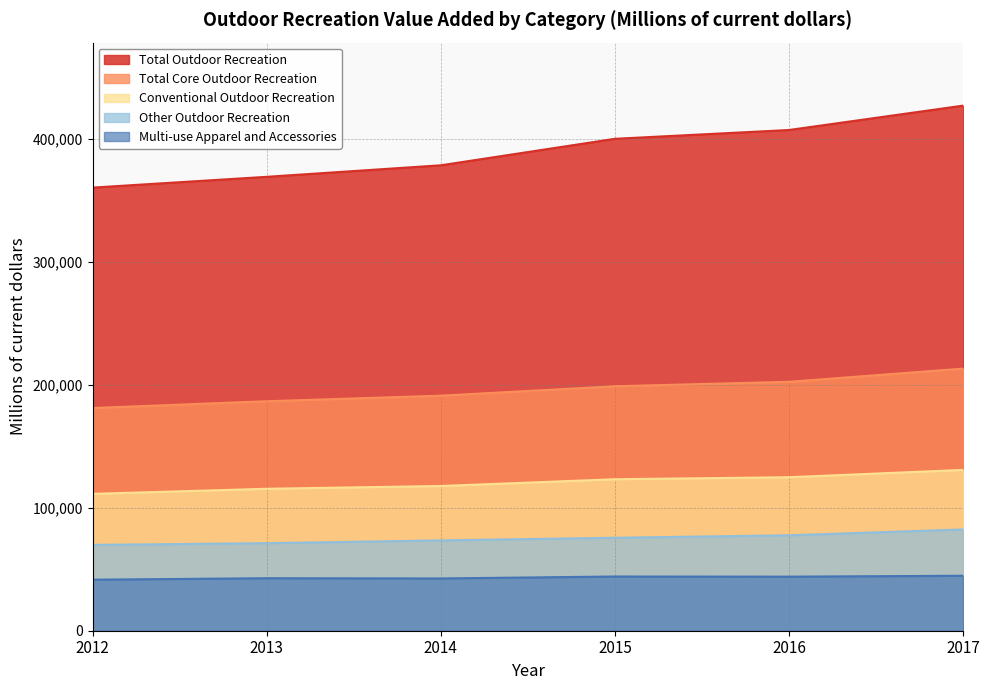

The value of Total Outdoor Recreation at 2014 is 378654. True or false?

True